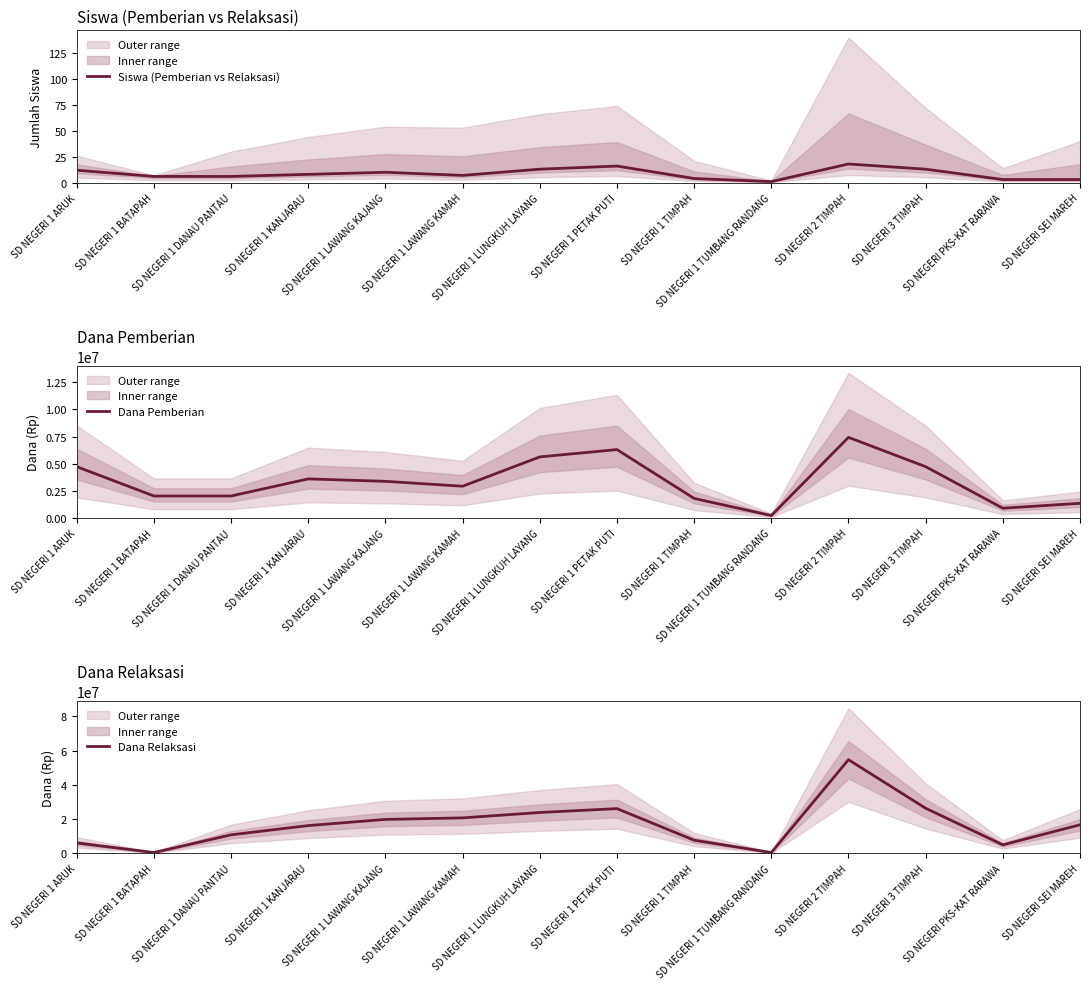

Reading left to right, list all the values displayed in this chart.

Siswa (Pemberian vs Relaksasi): SD NEGERI 1 ARUK=12	SD NEGERI 1 BATAPAH=6	SD NEGERI 1 DANAU PANTAU=6	SD NEGERI 1 KANJARAU=8	SD NEGERI 1 LAWANG KAJANG=10	SD NEGERI 1 LAWANG KAMAH=7	SD NEGERI 1 LUNGKUH LAYANG=13	SD NEGERI 1 PETAK PUTI=16	SD NEGERI 1 TIMPAH=4	SD NEGERI 1 TUMBANG RANDANG=1	SD NEGERI 2 TIMPAH=18	SD NEGERI 3 TIMPAH=13	SD NEGERI PKS-KAT RARAWA=3	SD NEGERI SEI MAREH=3
Dana Pemberian: SD NEGERI 1 ARUK=4725000	SD NEGERI 1 BATAPAH=2025000	SD NEGERI 1 DANAU PANTAU=2025000	SD NEGERI 1 KANJARAU=3600000	SD NEGERI 1 LAWANG KAJANG=3375000	SD NEGERI 1 LAWANG KAMAH=2925000	SD NEGERI 1 LUNGKUH LAYANG=5625000	SD NEGERI 1 PETAK PUTI=6300000	SD NEGERI 1 TIMPAH=1800000	SD NEGERI 1 TUMBANG RANDANG=225000	SD NEGERI 2 TIMPAH=7425000	SD NEGERI 3 TIMPAH=4725000	SD NEGERI PKS-KAT RARAWA=900000	SD NEGERI SEI MAREH=1350000
Dana Relaksasi: SD NEGERI 1 ARUK=6075000	SD NEGERI 1 BATAPAH=450000	SD NEGERI 1 DANAU PANTAU=10800000	SD NEGERI 1 KANJARAU=16200000	SD NEGERI 1 LAWANG KAJANG=19800000	SD NEGERI 1 LAWANG KAMAH=20700000	SD NEGERI 1 LUNGKUH LAYANG=23850000	SD NEGERI 1 PETAK PUTI=26100000	SD NEGERI 1 TIMPAH=7650000	SD NEGERI 1 TUMBANG RANDANG=450000	SD NEGERI 2 TIMPAH=54675000	SD NEGERI 3 TIMPAH=26325000	SD NEGERI PKS-KAT RARAWA=4950000	SD NEGERI SEI MAREH=16650000